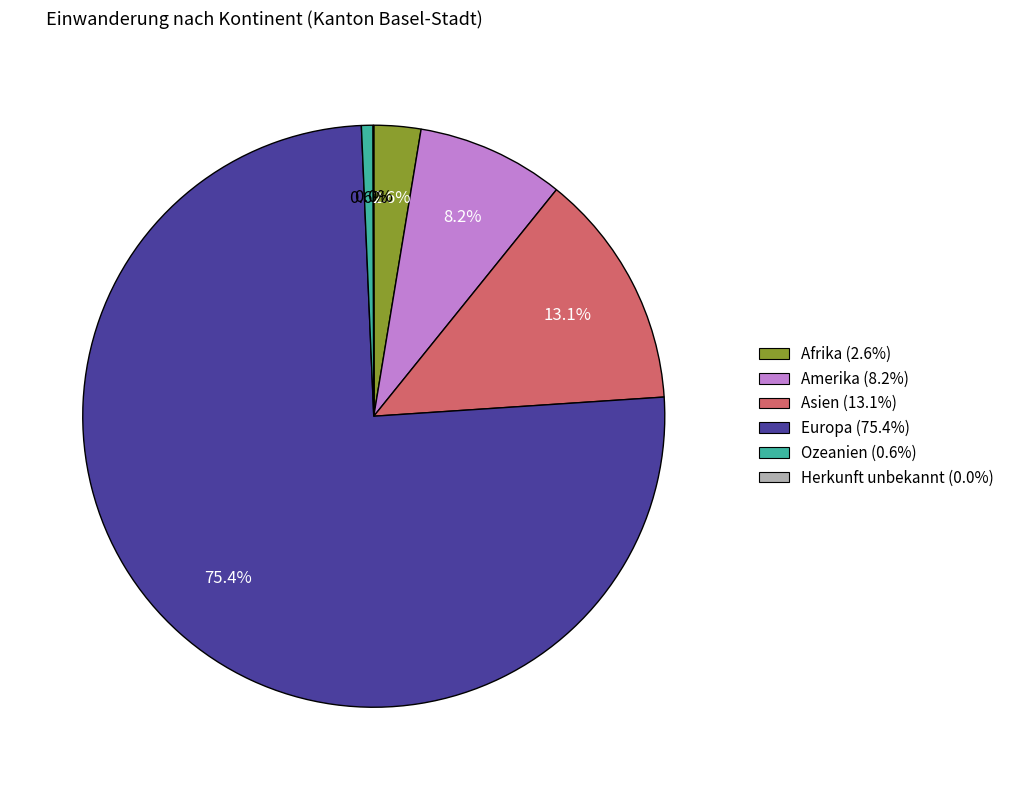

Which slice is the largest?

Europa